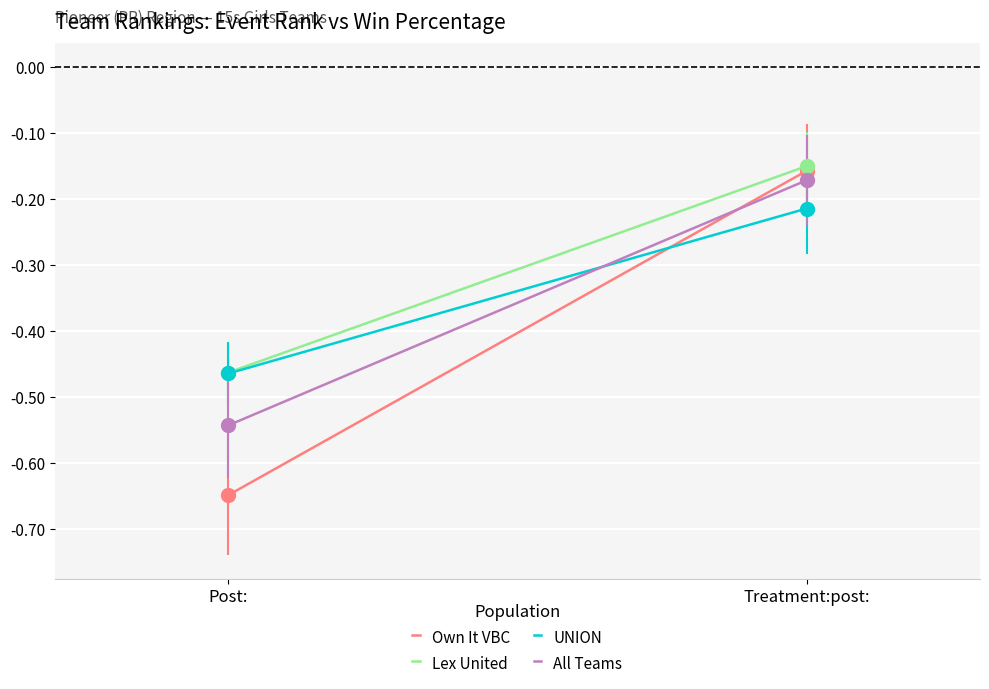

Which series has the largest total across all categories?

Lex United